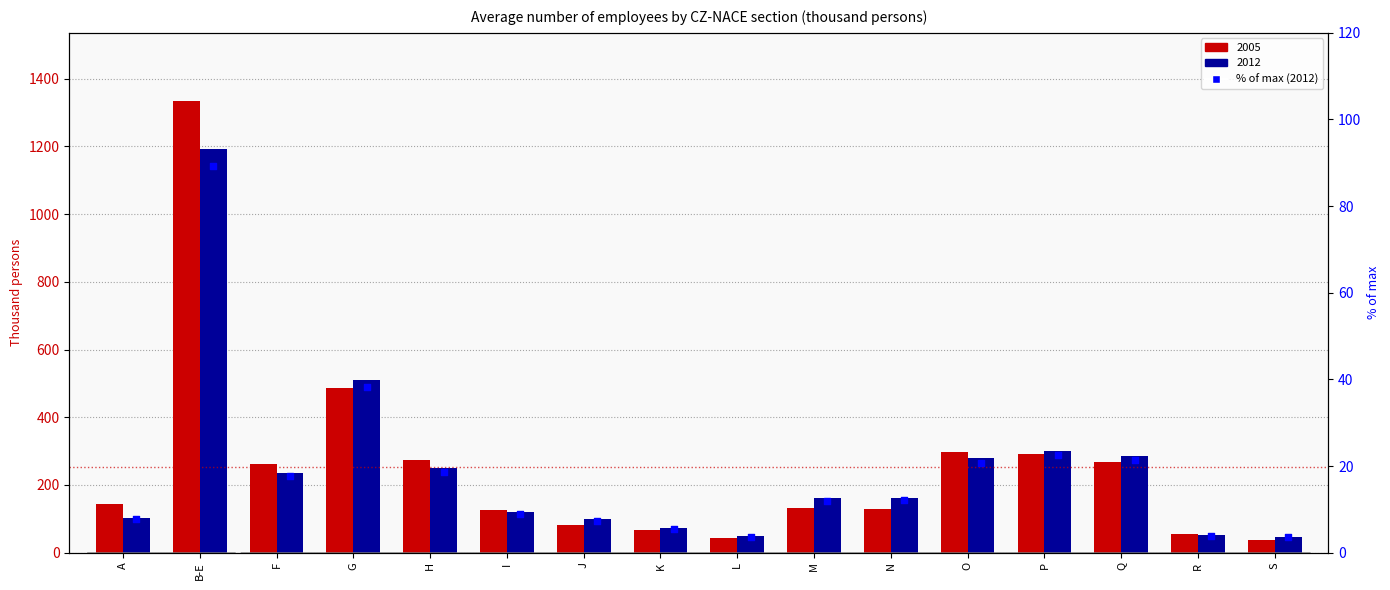

Approximately how many times larger is the value at F compared to L?

4.8